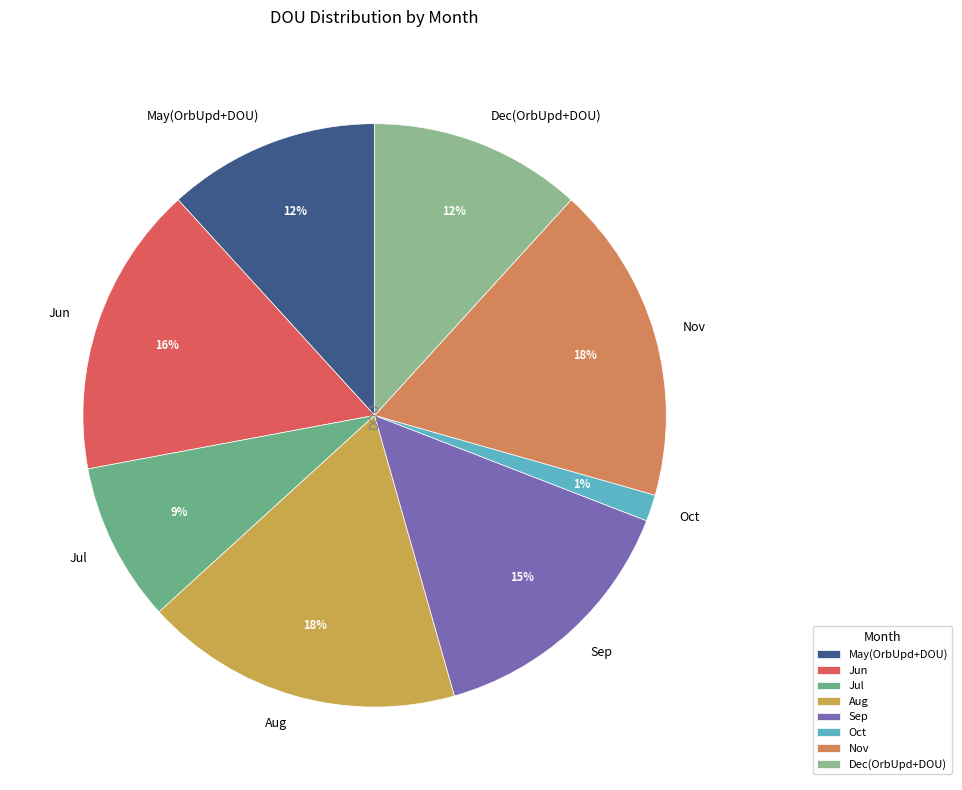

Is Aug the majority of the pie?

No